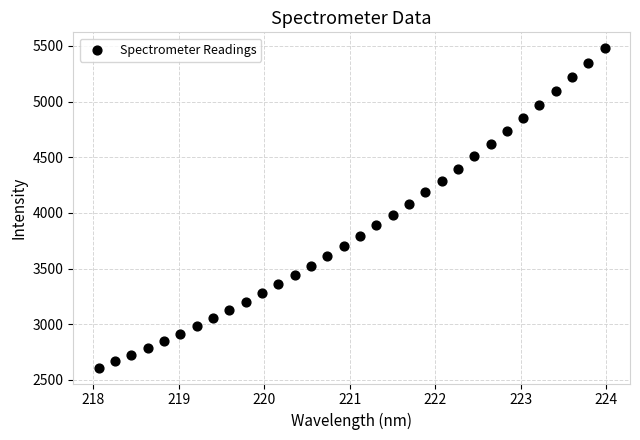

What is the range of X values (max minus min)?

5.9